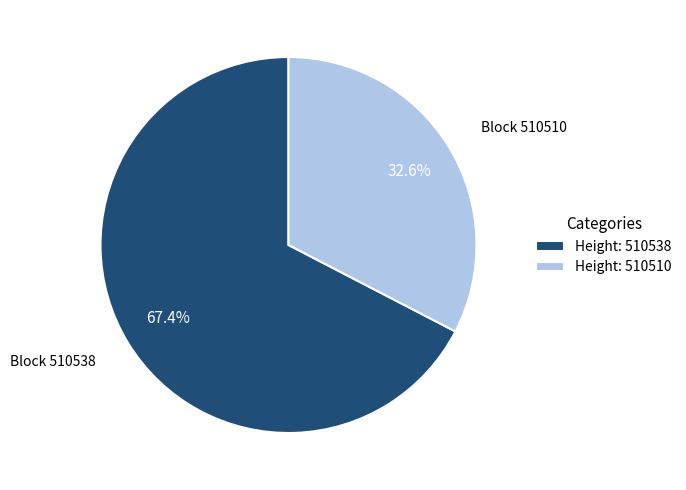

Between Height: 510510 and Height: 510538, which is larger?

Height: 510538